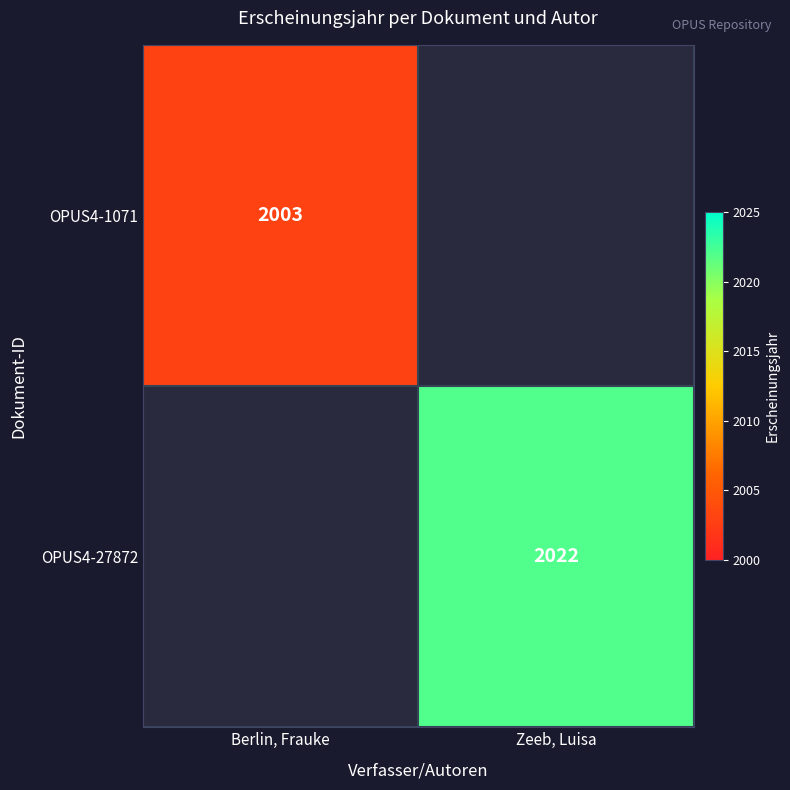

Is the value of OPUS4-27872 at Zeeb, Luisa greater than the value of OPUS4-1071 at Berlin, Frauke?

Yes